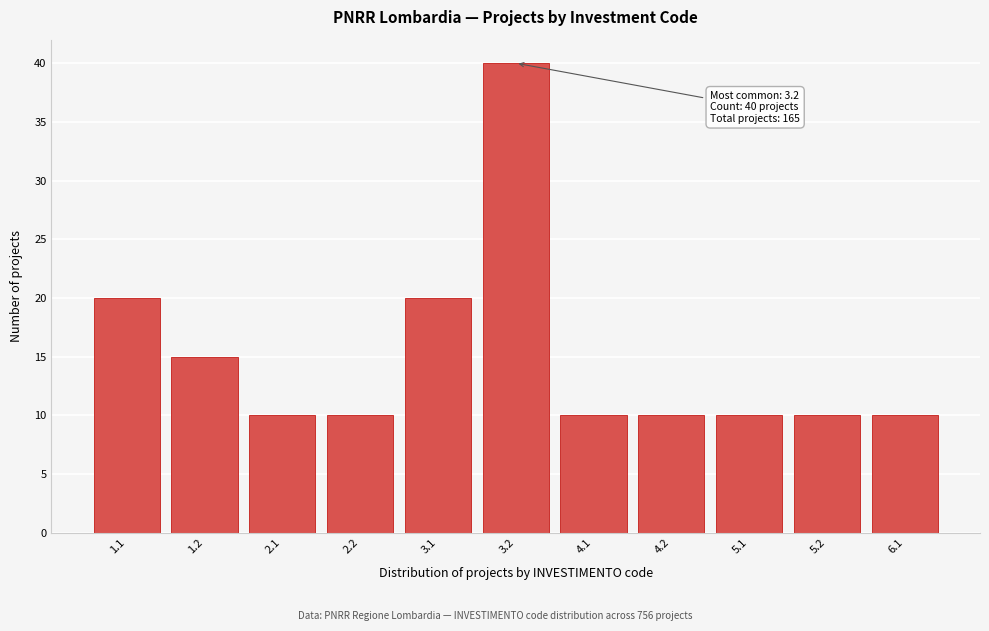

Reading left to right, list all the values displayed in this chart.

1.1=20	1.2=15	2.1=10	2.2=10	3.1=20	3.2=40	4.1=10	4.2=10	5.1=10	5.2=10	6.1=10